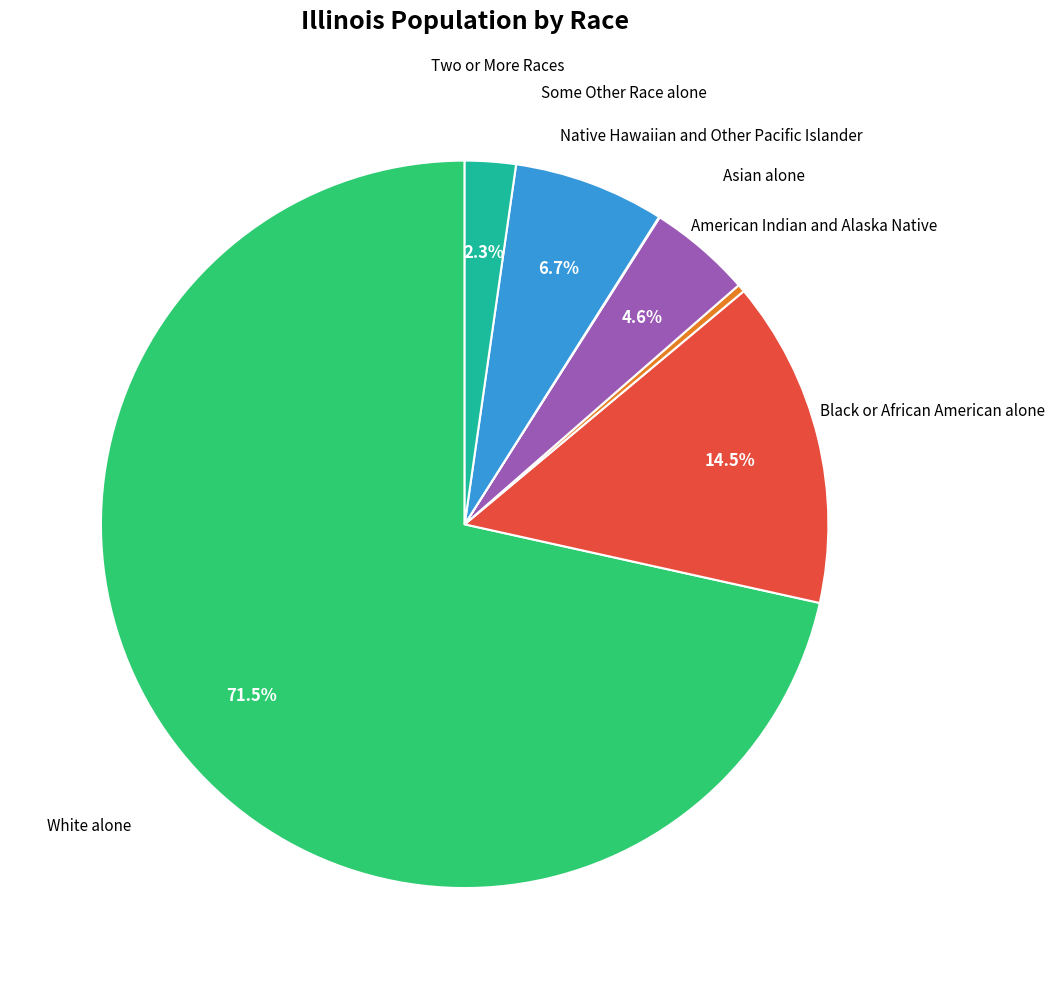

Does any single category account for the majority?

Yes